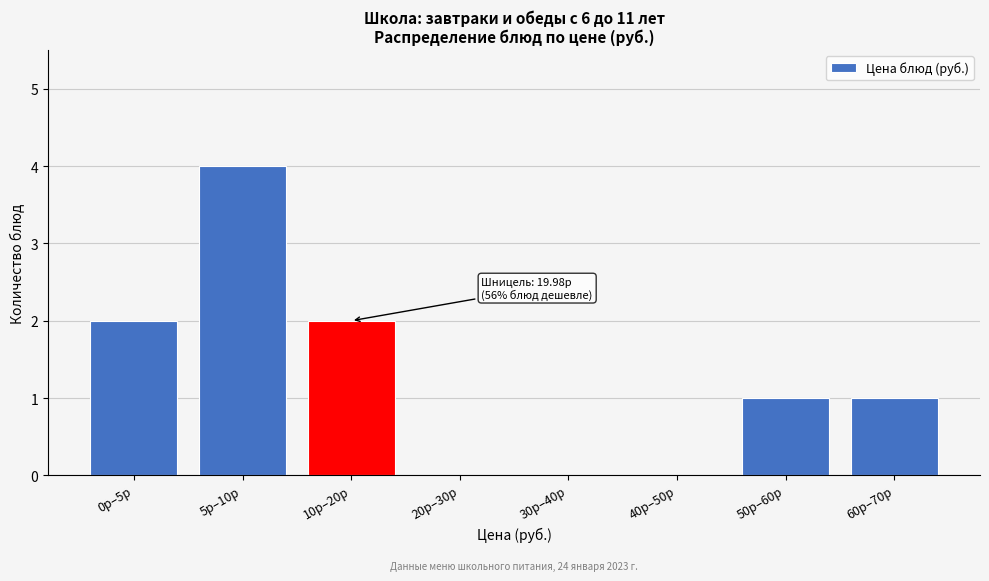

What is the change in value from 20р–30р to 50р–60р?

+1